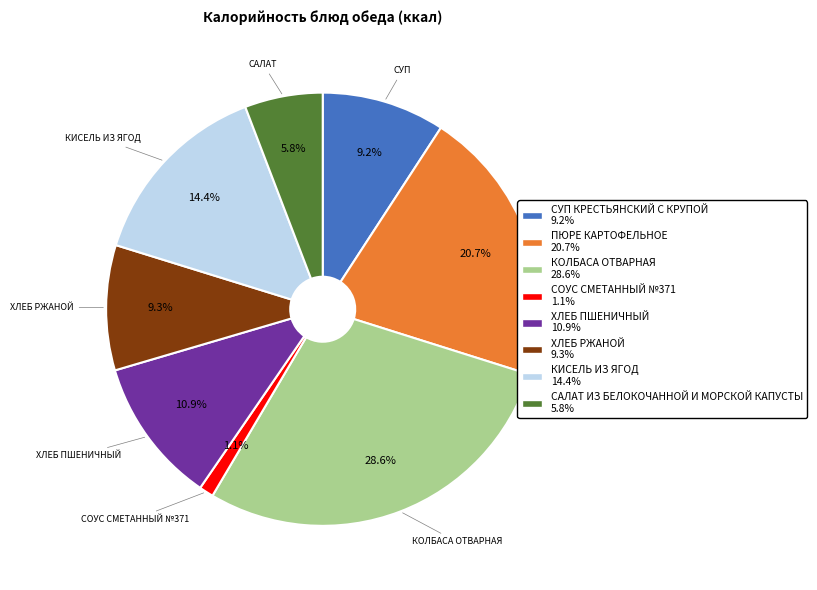

Count the number of slices in the pie.

8